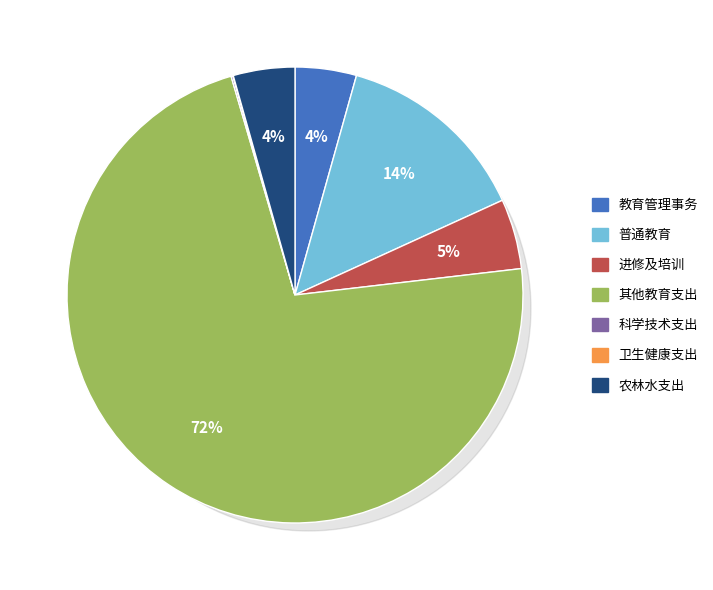

How many slices are in this pie chart?

7